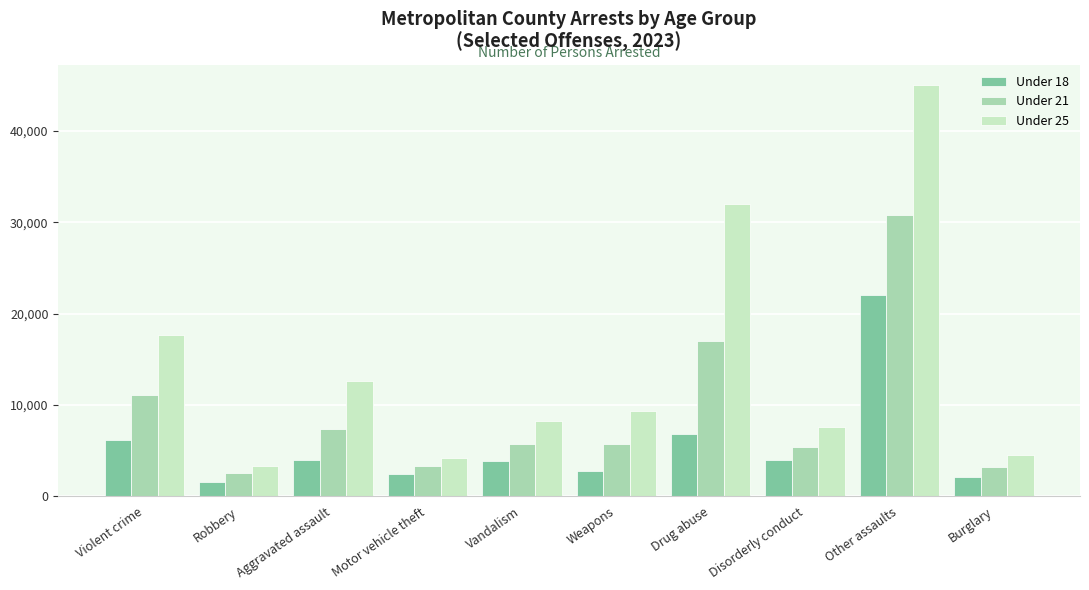

Count the number of categories in the chart.

10